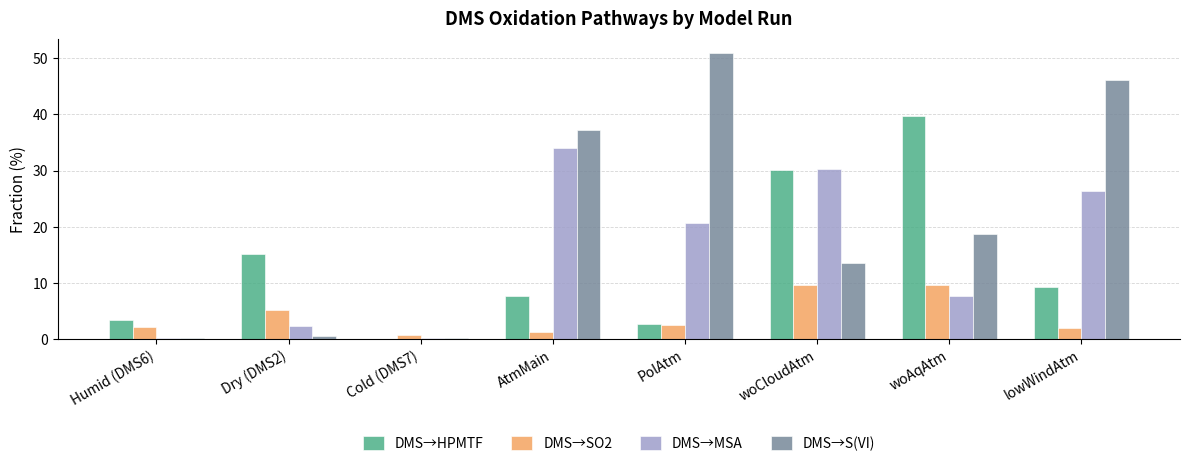

What is the sum of all DMS→S(VI) values?

167.4